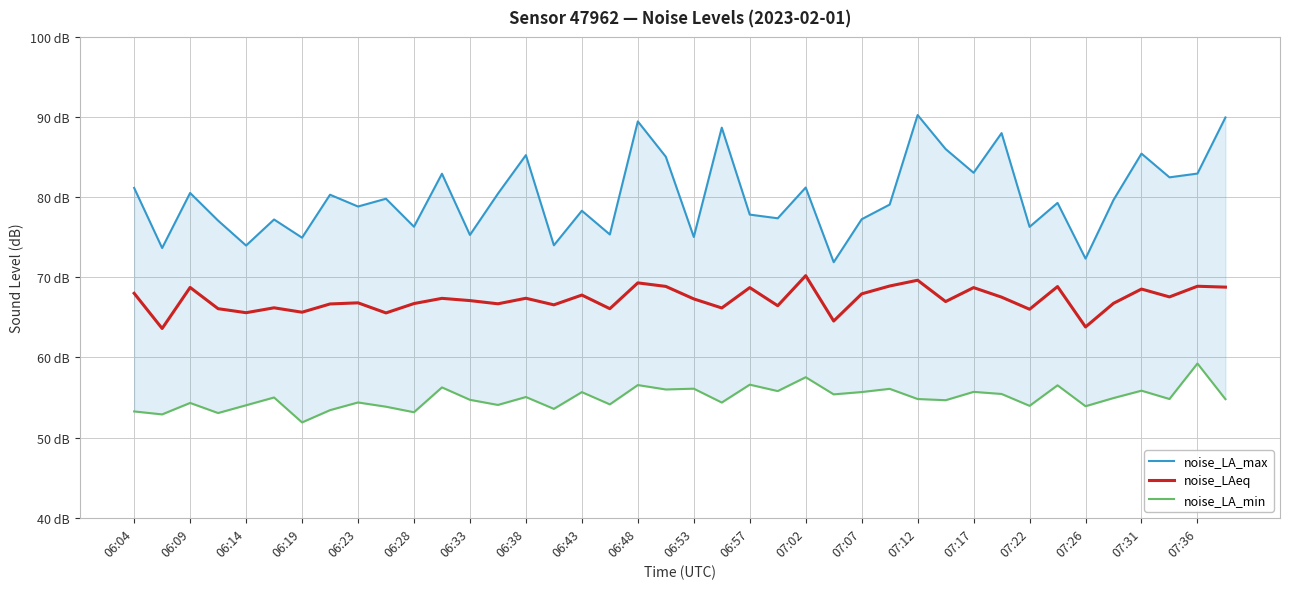

What is the maximum value shown in the chart?

90.2